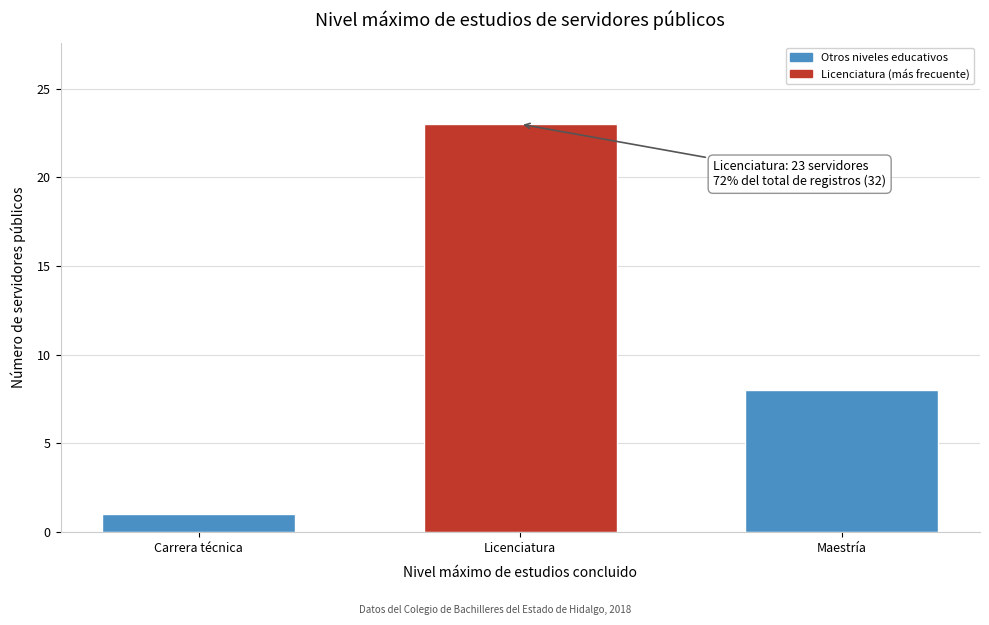

Reading right to left, what are all the values shown in this chart?

Maestría=8	Licenciatura=23	Carrera técnica=1